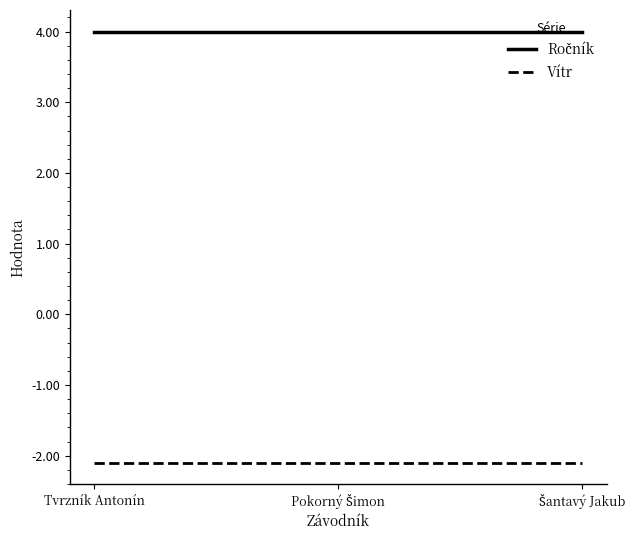

At how many categories does at least one series exceed 3?

3